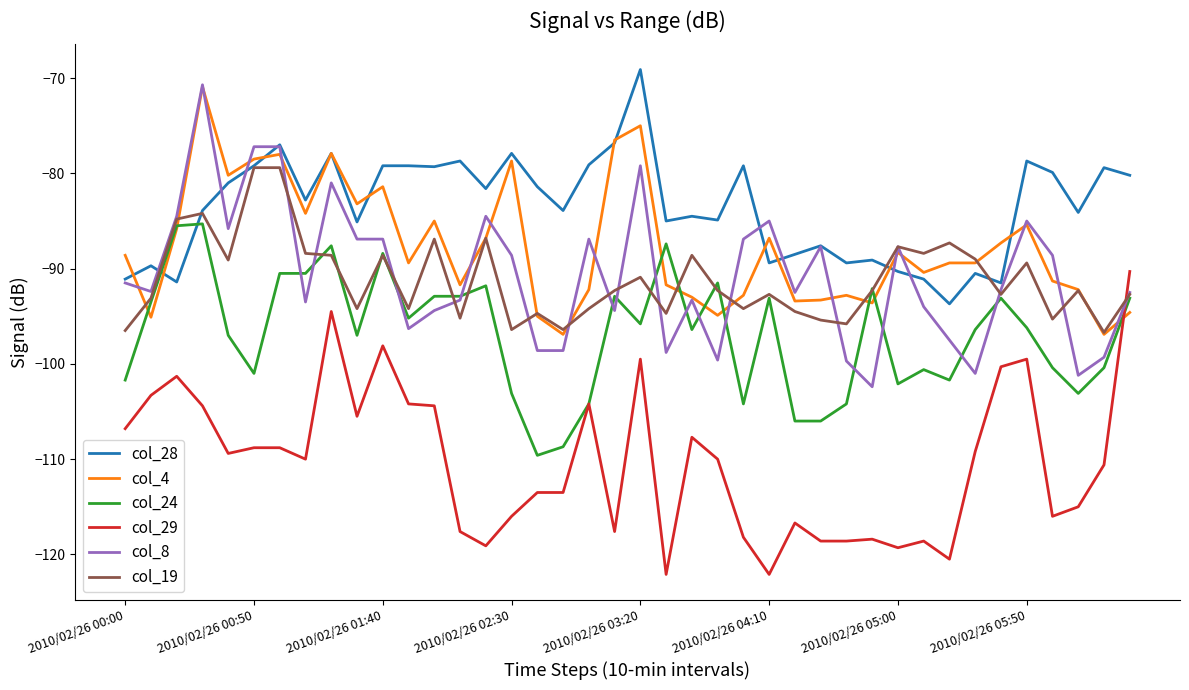

Count the number of categories in the chart.

40